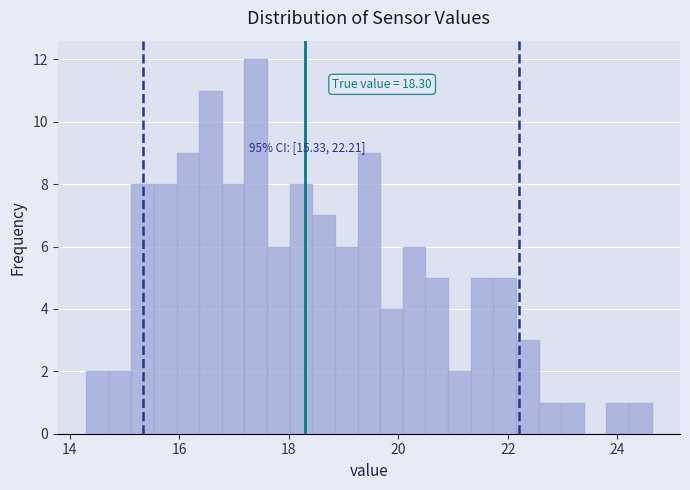

Read against the x-axis, roughly where is the centre of the tallest bar?

17.4